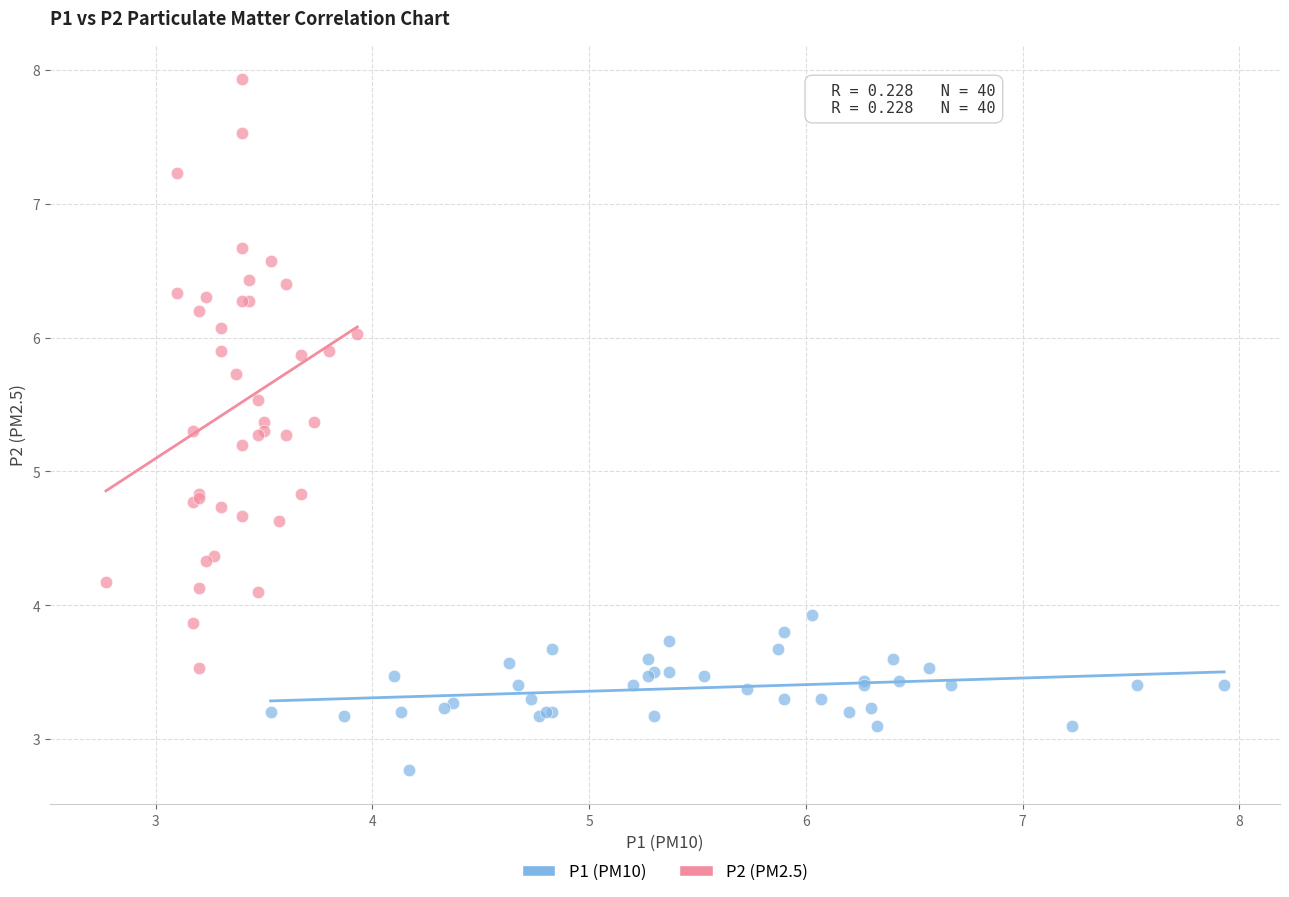

Which series contains the lowest Y value?

P1 (PM10)